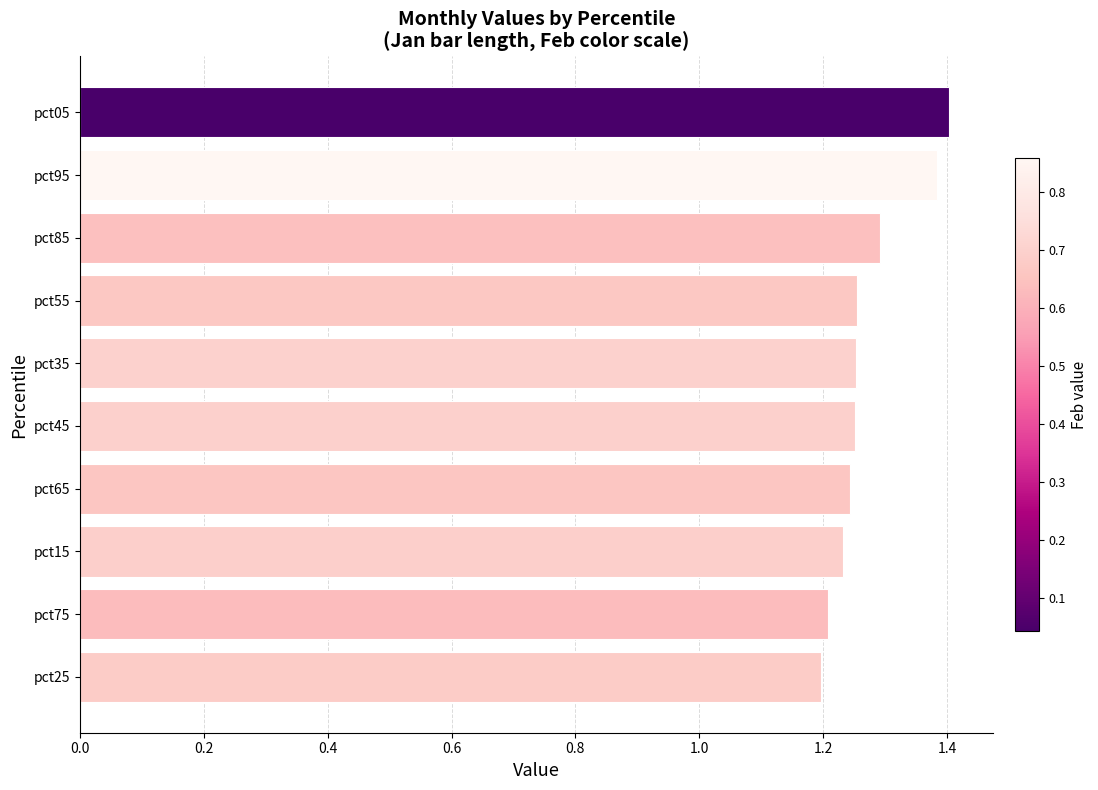

The value at pct45 is 0.3. True or false?

False